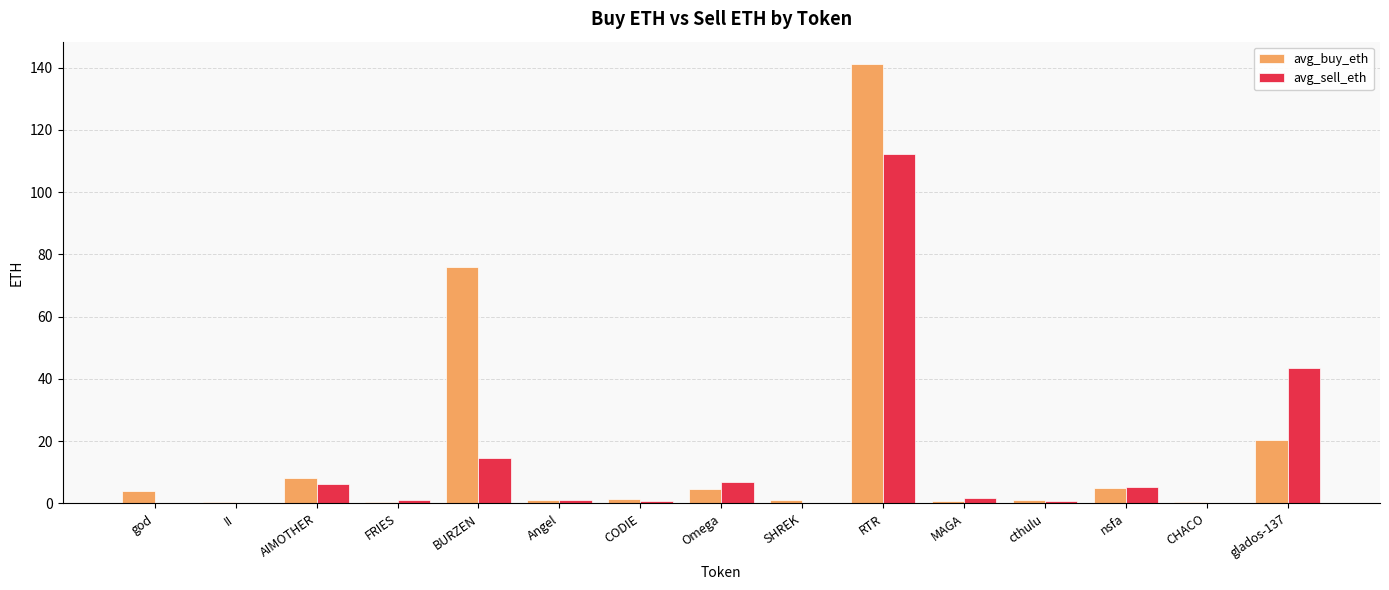

The value of avg_buy_eth at nsfa is 4.9. True or false?

True